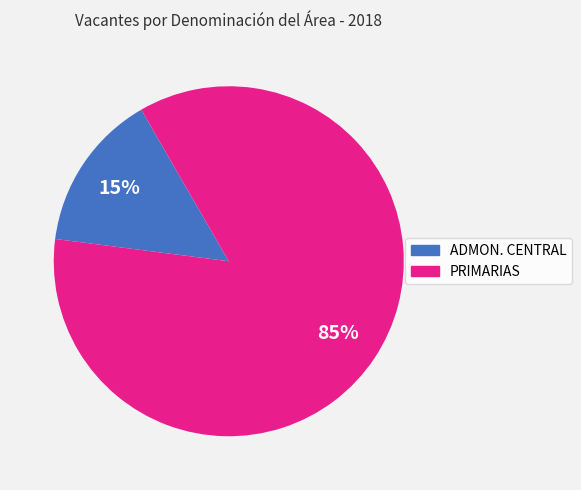

Count the number of slices in the pie.

2